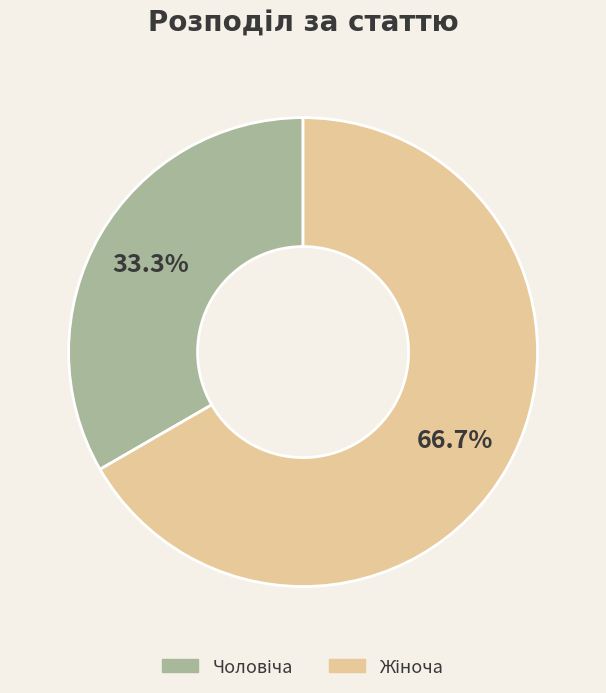

Is there any slice that represents more than half of the pie?

Yes